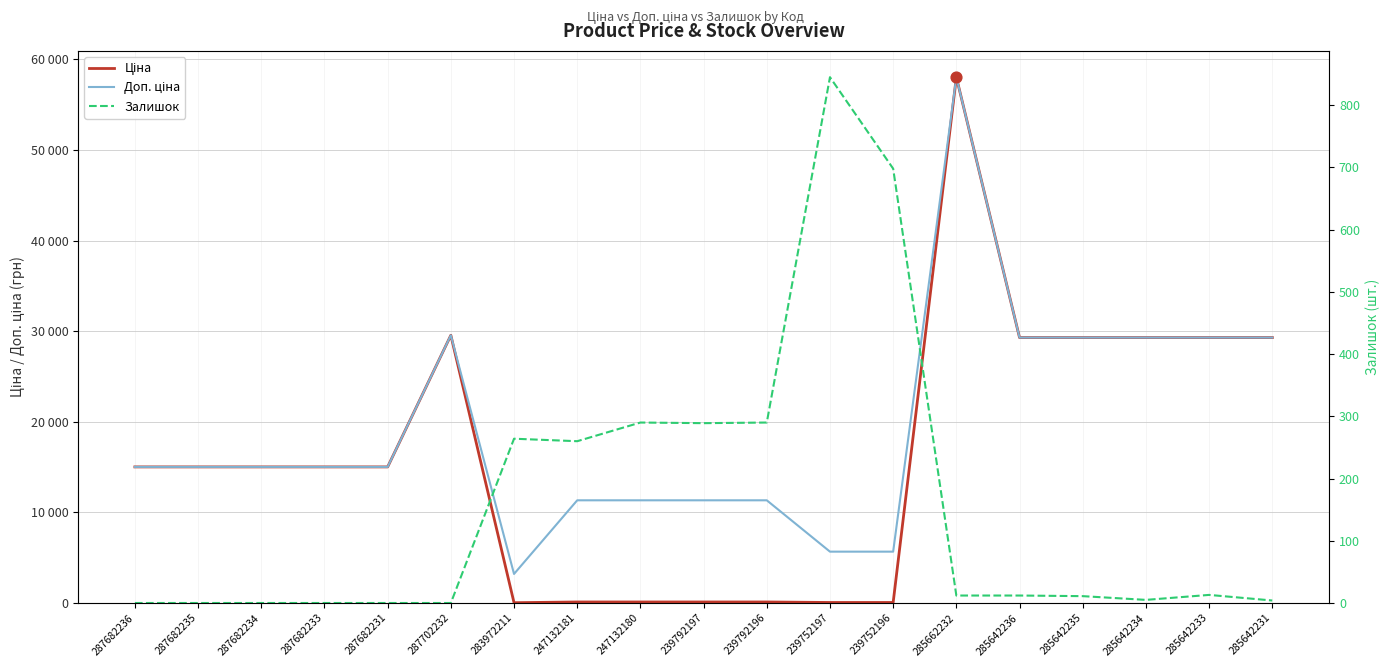

Which series reaches the minimum Y coordinate?

Залишок